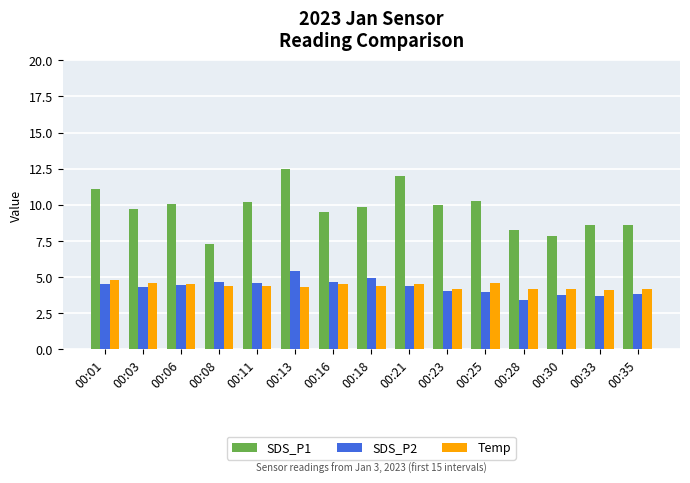

What is the value of the Temp bar at the 14th from the left?

4.1